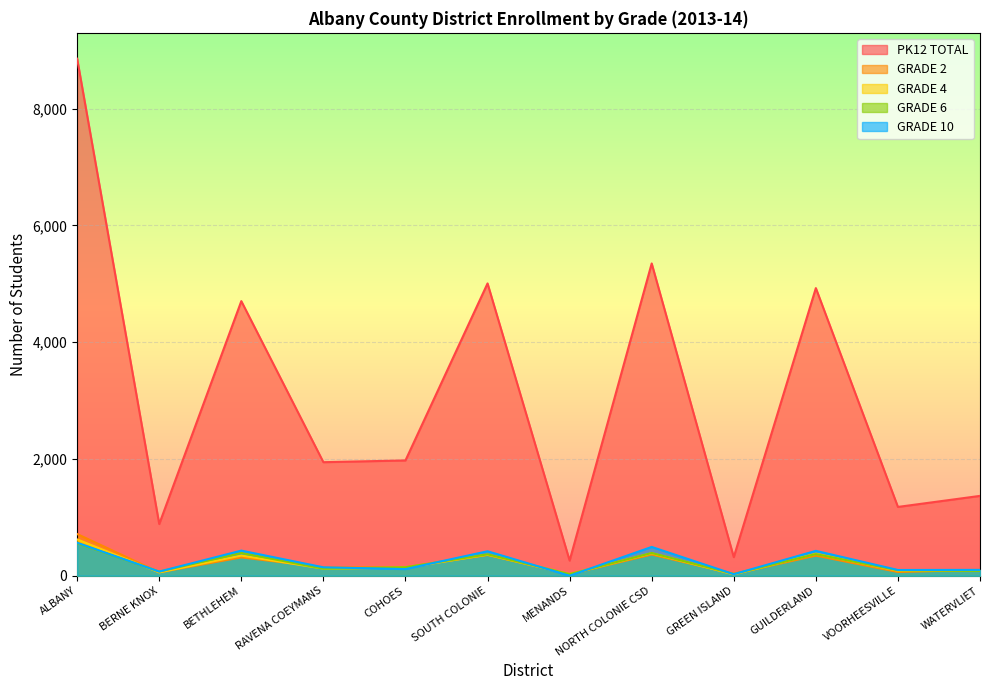

What are all the series names shown in the legend?

PK12 TOTAL, GRADE 2, GRADE 4, GRADE 6, GRADE 10